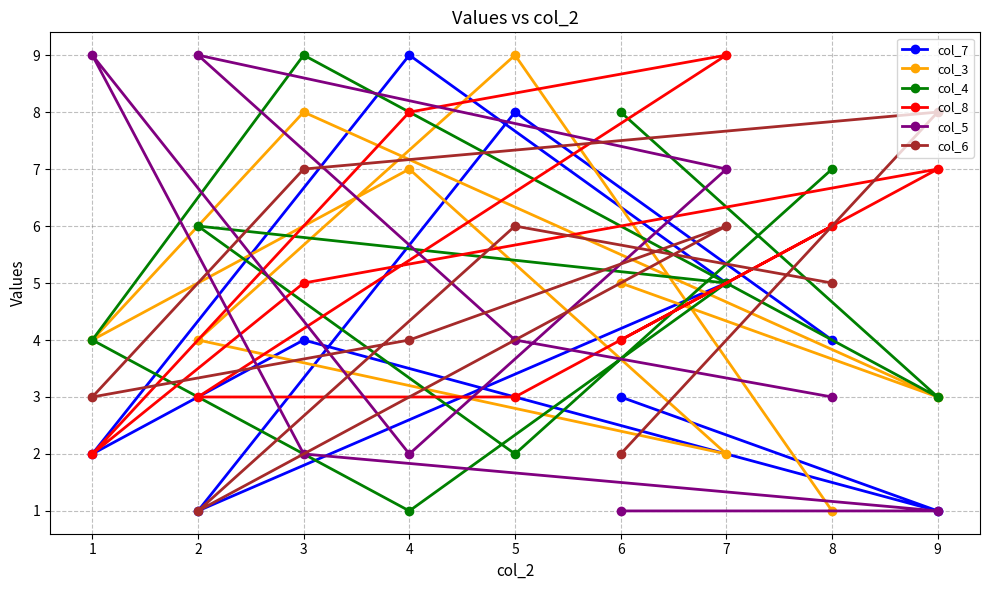

Is it true that col_8 equals 3 at 0?

False